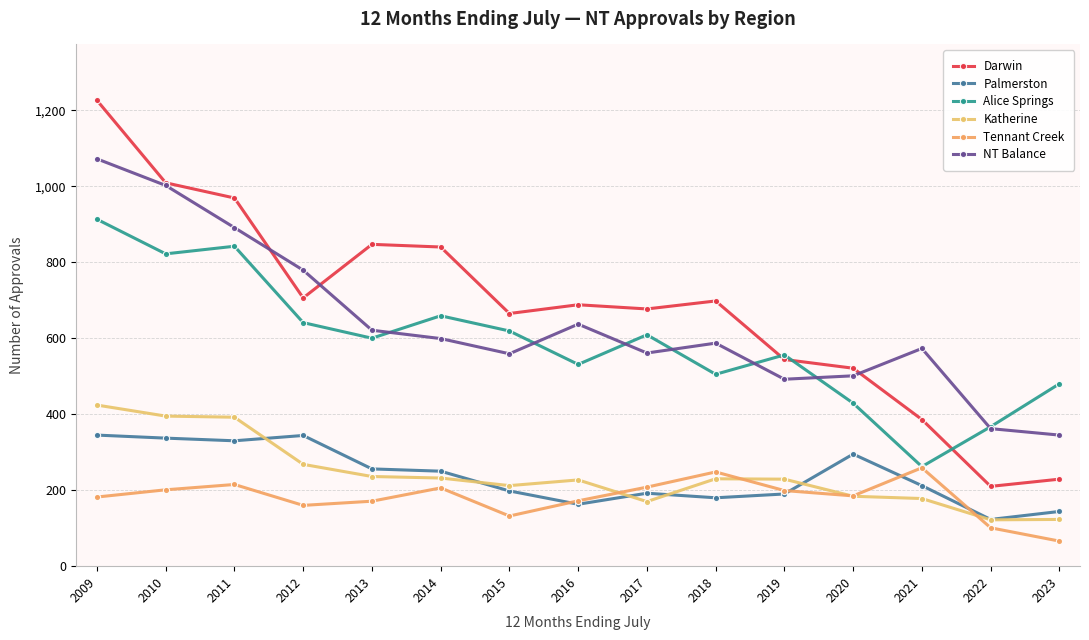

After their last crossing, which series has the higher values: Alice Springs or NT Balance?

Alice Springs